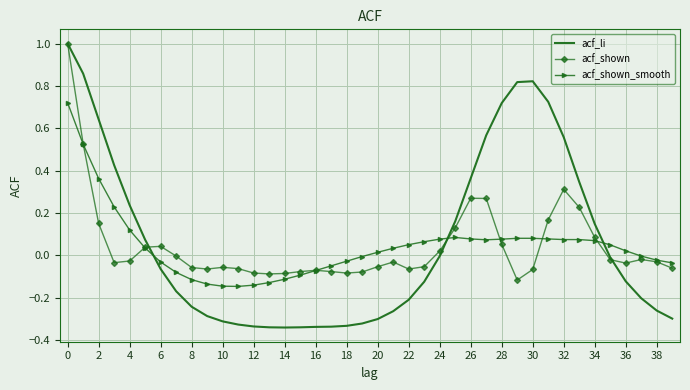

In acf_li, how many points are lower than both neighbors (excluding endpoints)?

1